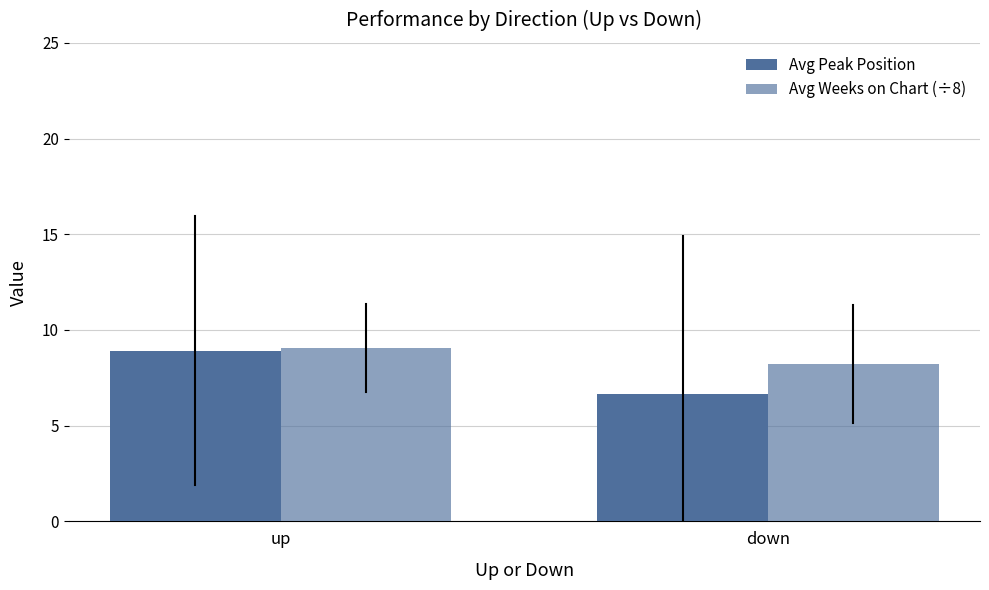

How many values in the Avg Peak Position series exceed 8?

1